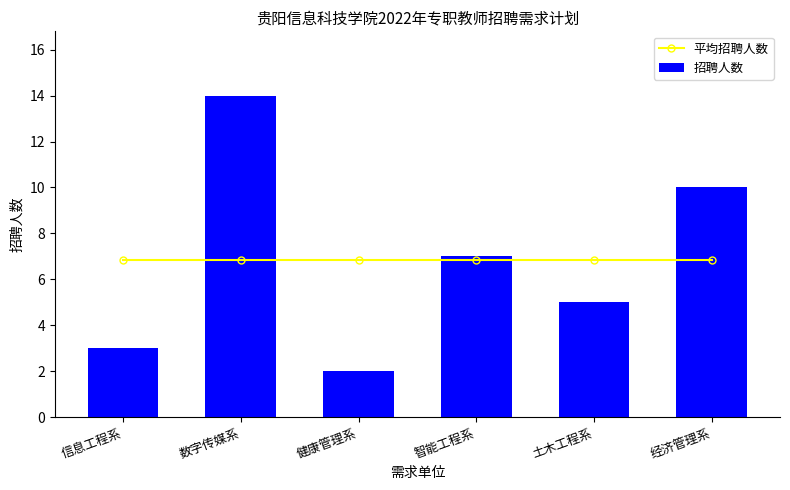

Between 健康管理系 and 经济管理系, which is larger?

健康管理系